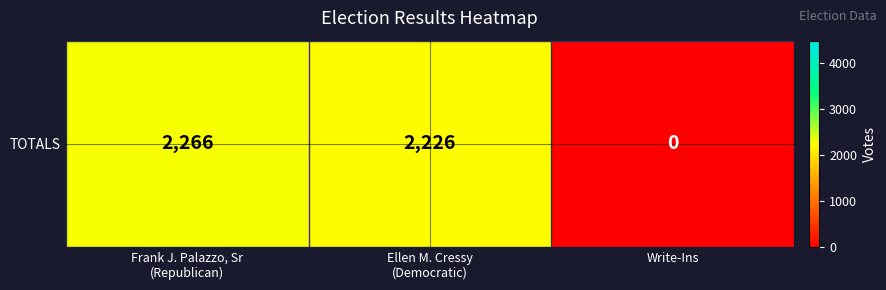

True or false: the data shows 3269 at Frank J. Palazzo, Sr
(Republican).

False